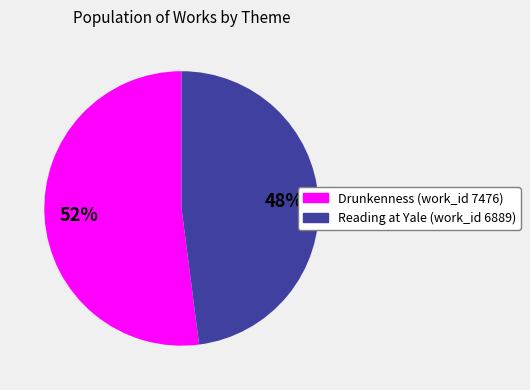

Do Reading at Yale (work_id 6889) and Drunkenness (work_id 7476) together represent more than half of the pie?

Yes